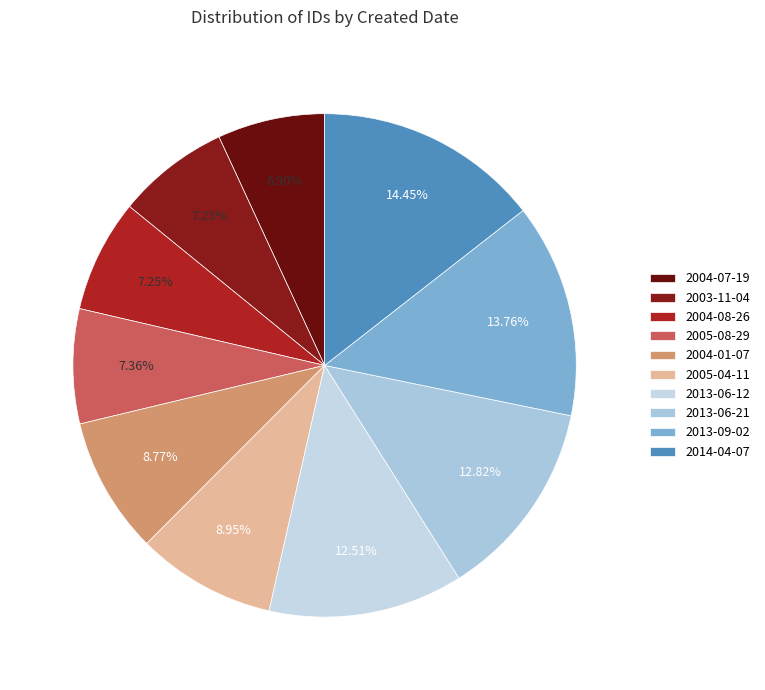

Is 2013-06-12 the majority of the pie?

No